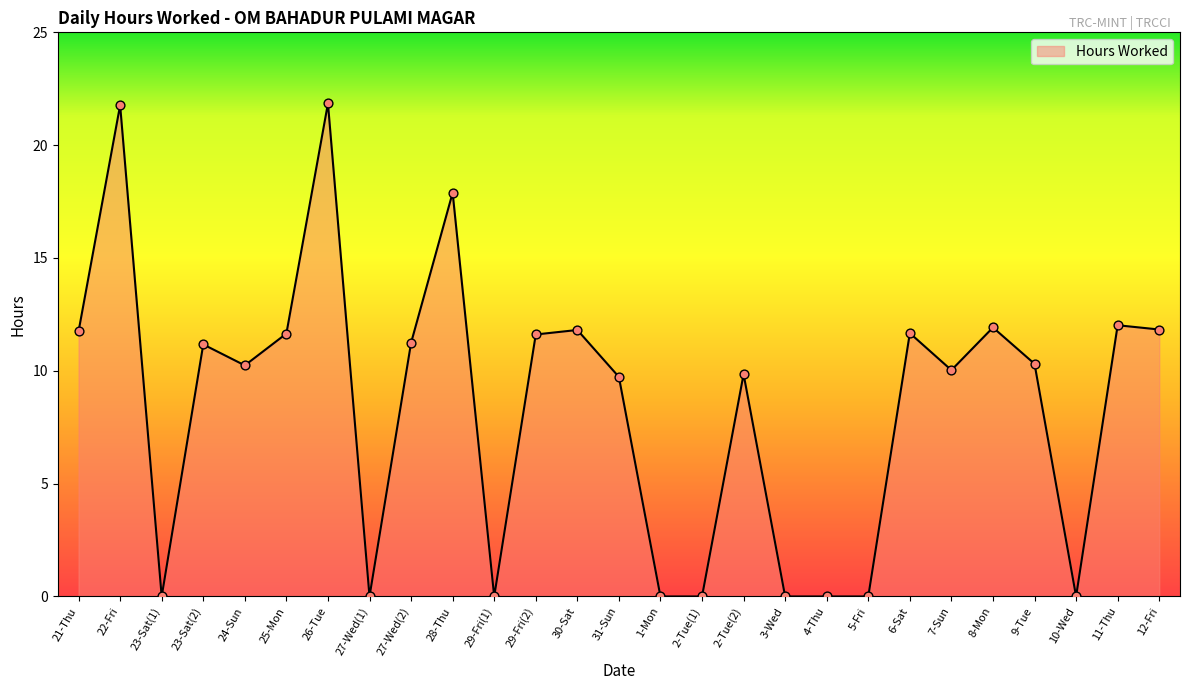

Between 28-Thu and 31-Sun, which is larger?

28-Thu